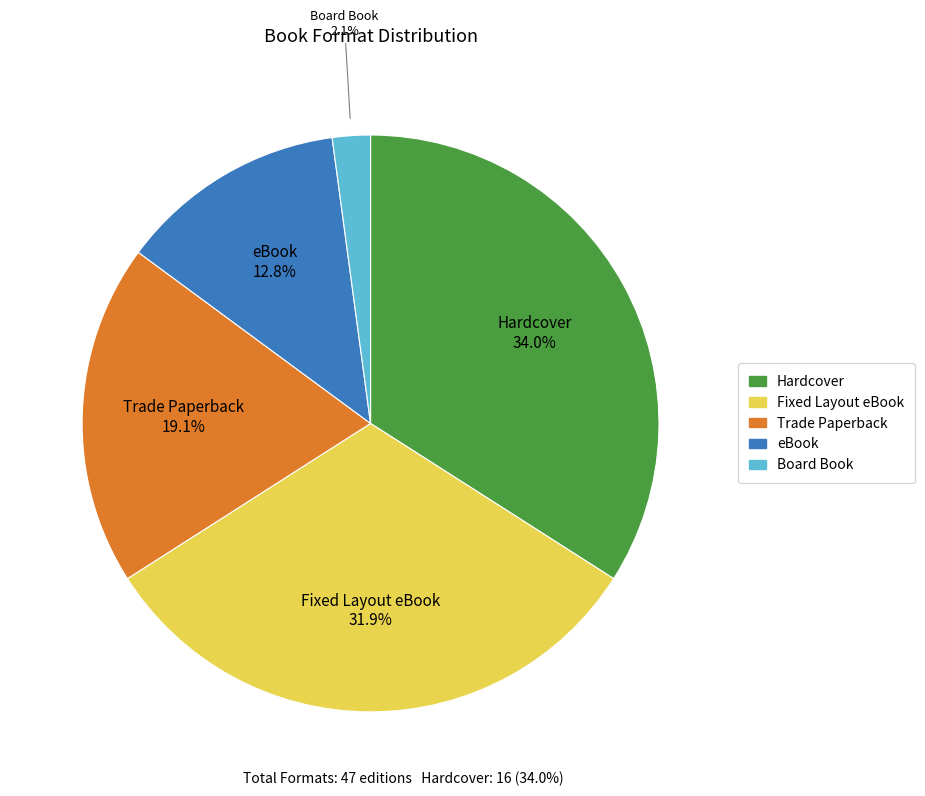

How many slices are in this pie chart?

5